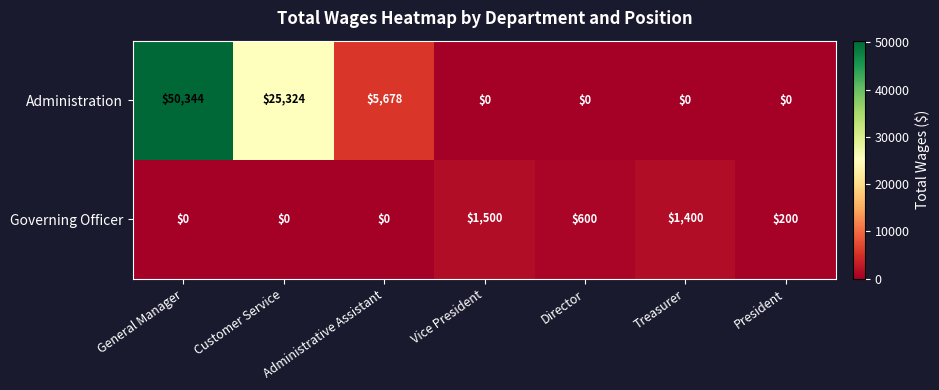

What is the sum of the Administration values at Customer Service and President?

25324